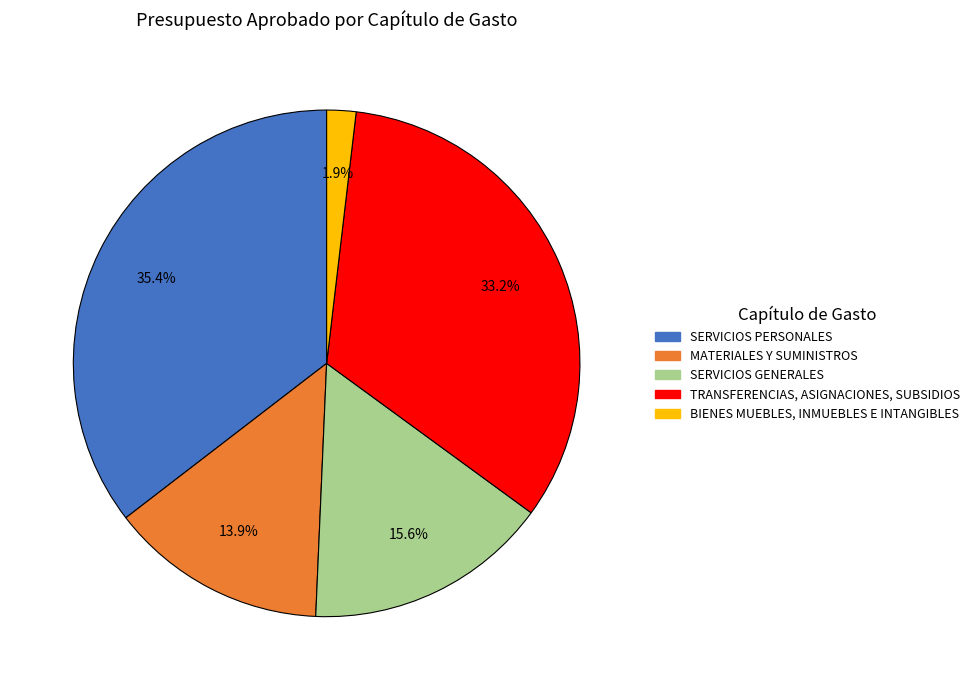

How many segments does this pie chart have?

5